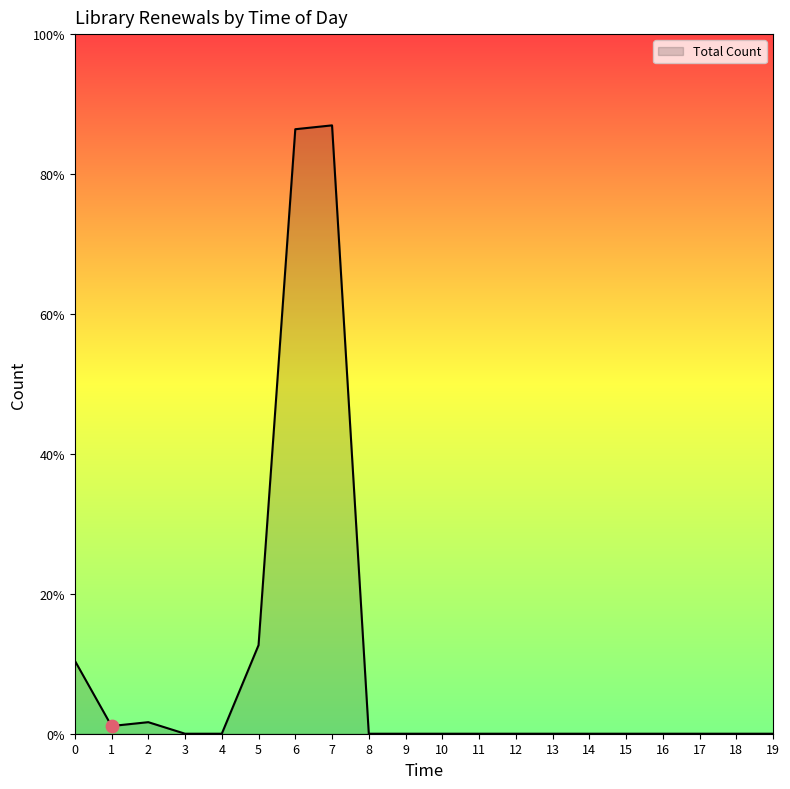

What is the change in value from 1 to 5?

+13